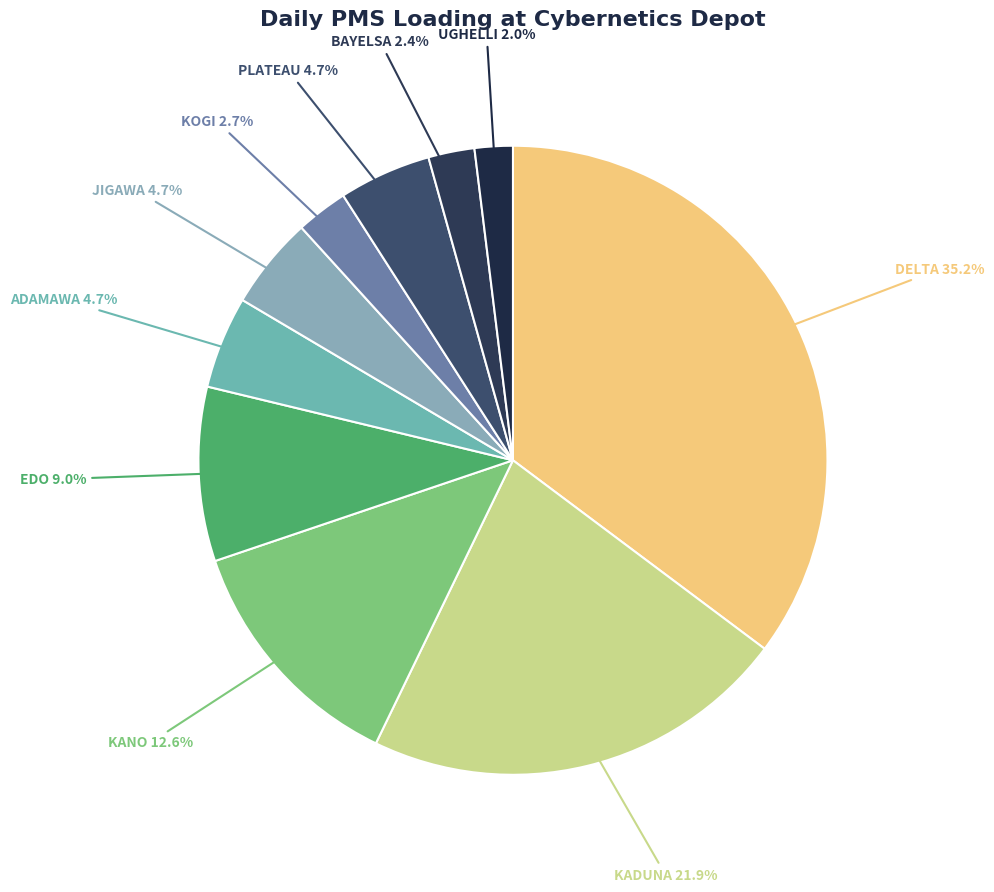

How much of the chart is everything except EDO?

91.0%